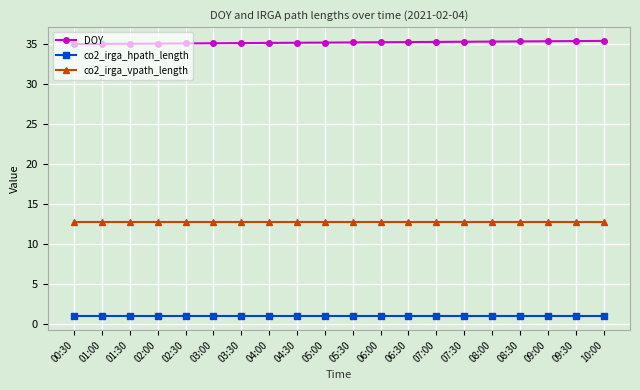

What is the difference between the highest and lowest values at 04:00?

34.2